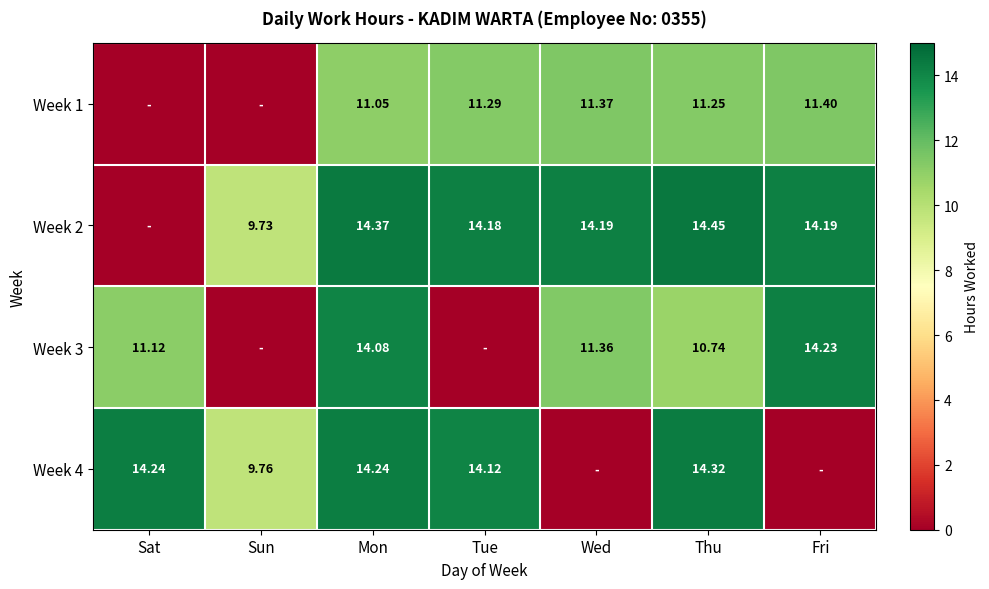

The value of Week 4 at Fri is 0.0. True or false?

True